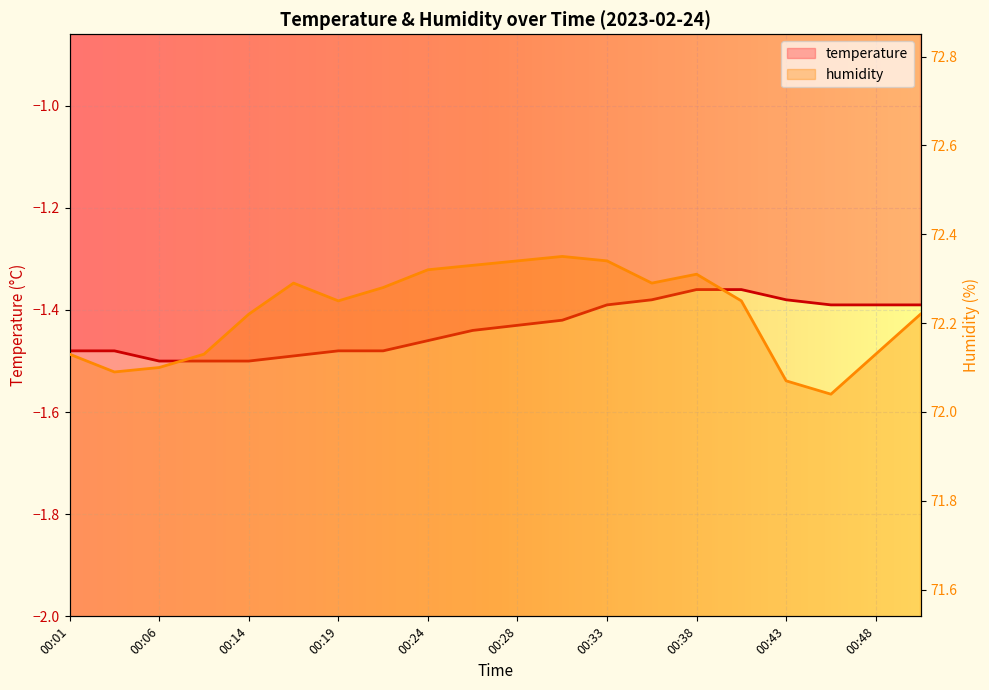

The temperature series shows -1.5 at 00:14. True or false?

True